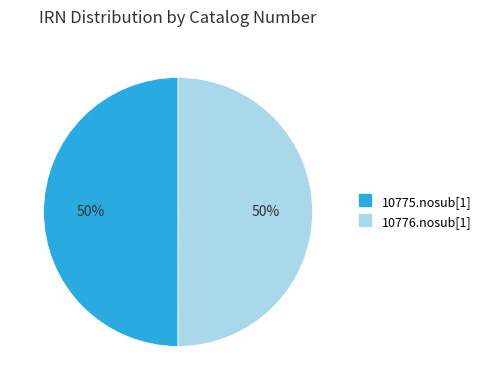

Count the number of slices in the pie.

2